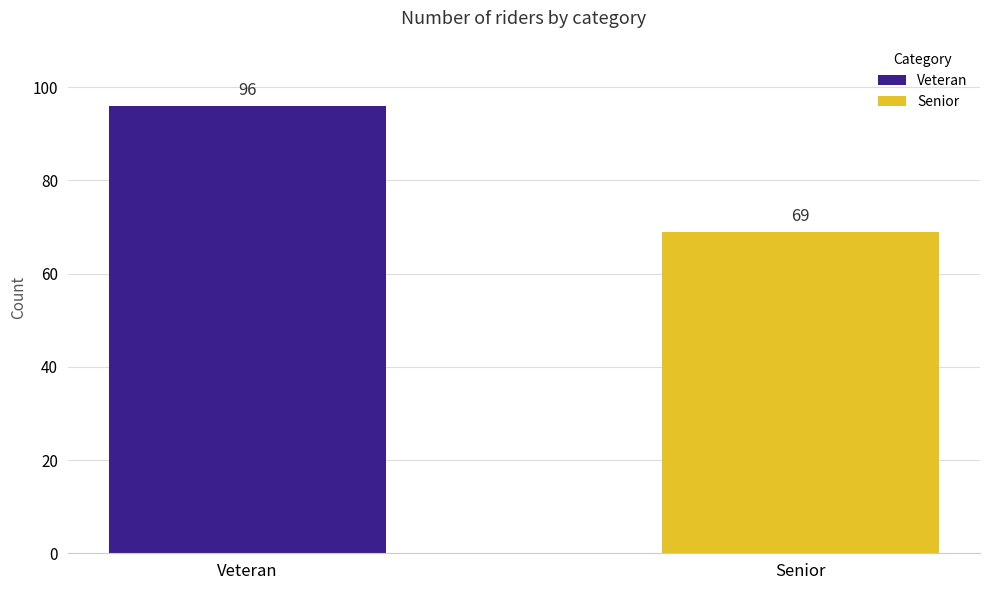

Which category has the highest value across all series?

Veteran